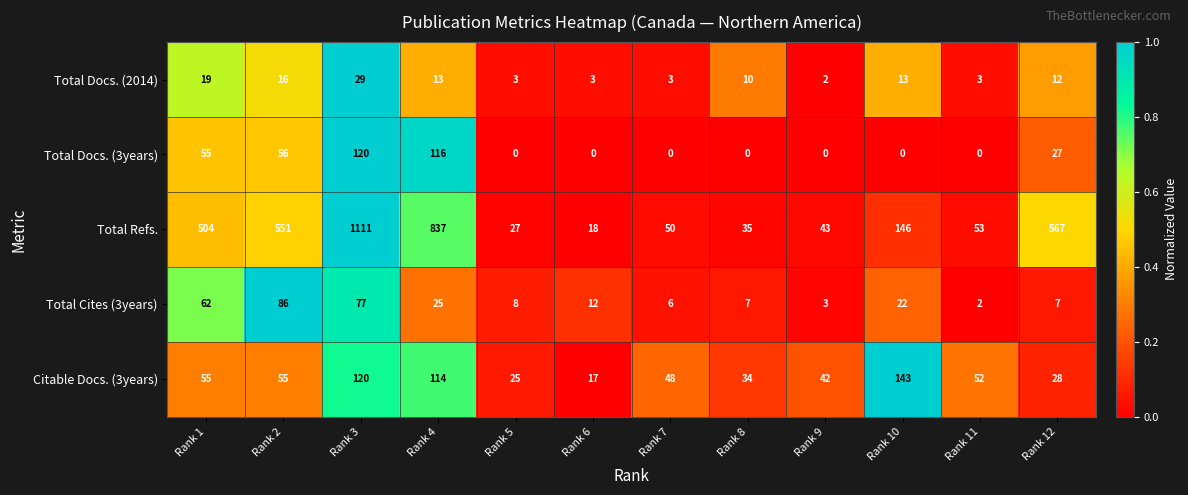

What is the sum of all Total Docs. (3years) values?

374